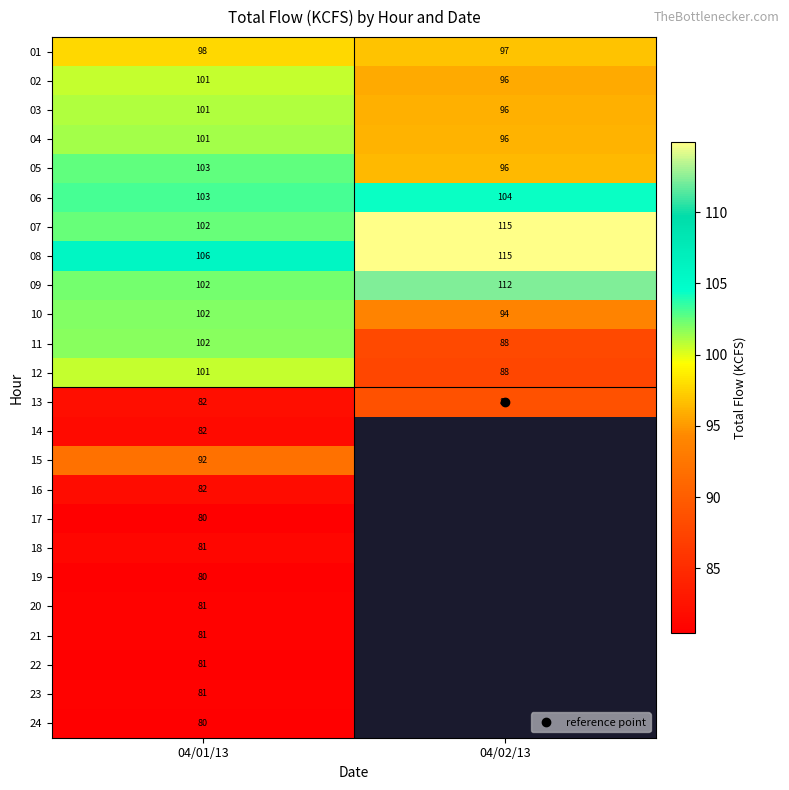

Which category has the lowest value in the 21 series?

04/01/13